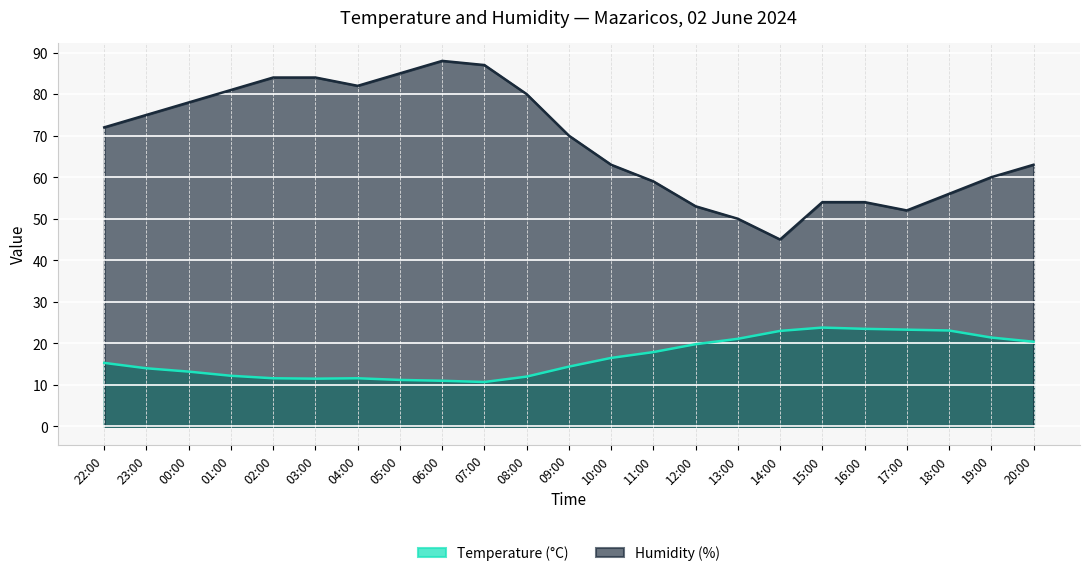

List the series in order of their peak value, lowest first.

Temperature (°C), Humidity (%)